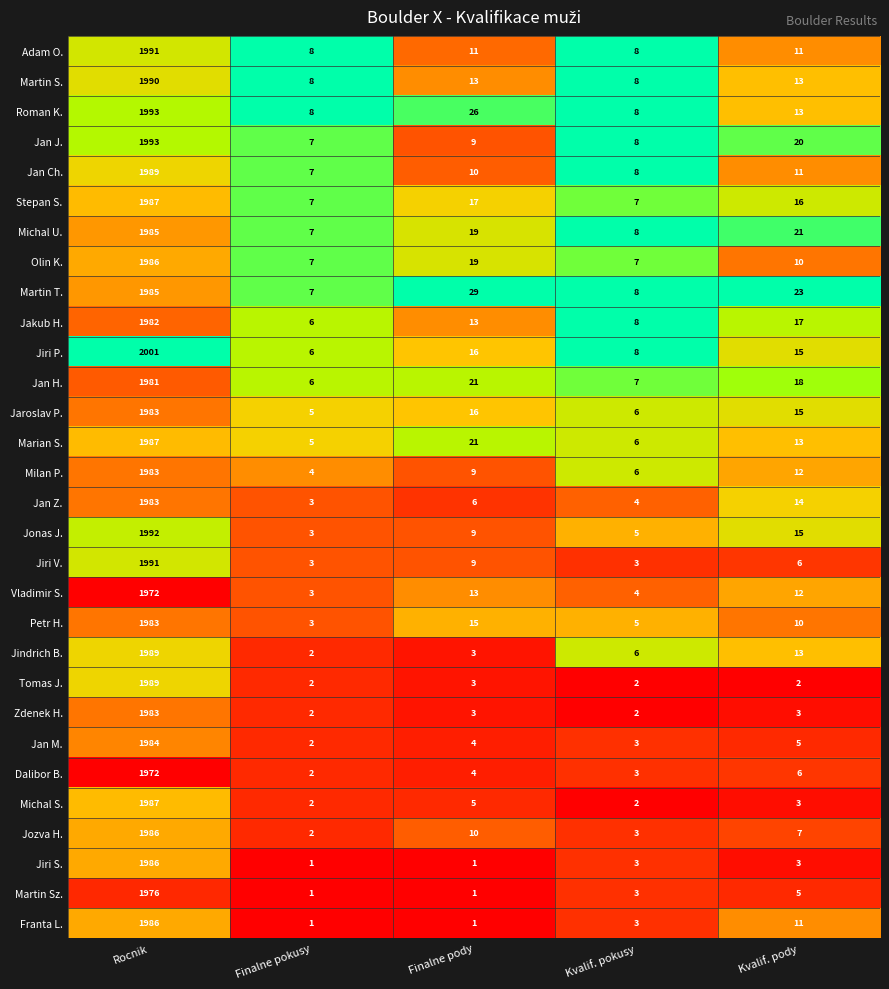

At which category is the sum across all series the highest?

Rocnik